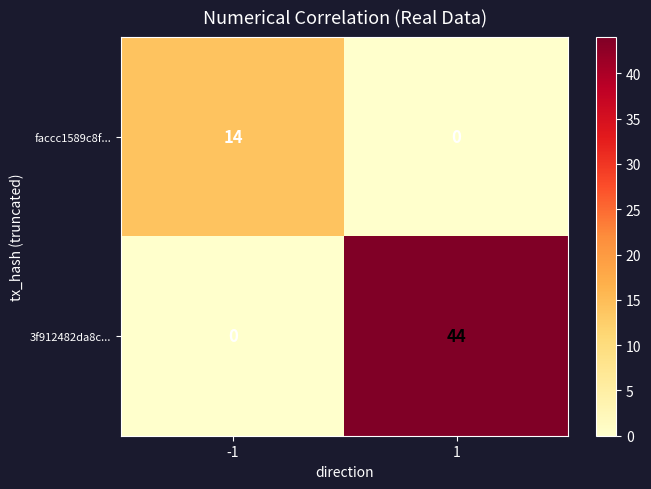

What is the total value across all series at -1?

14